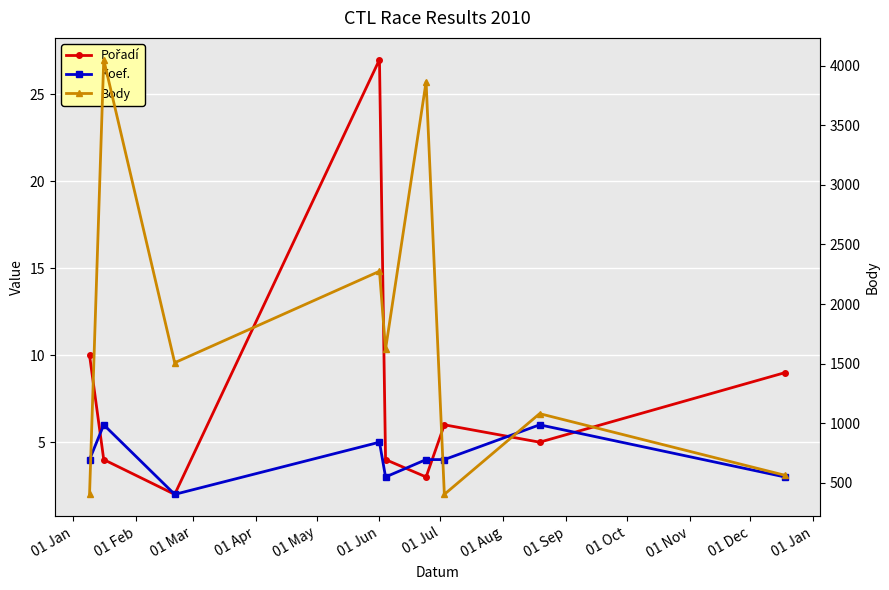

Where is the first local minimum for Koef.?

01 Mar